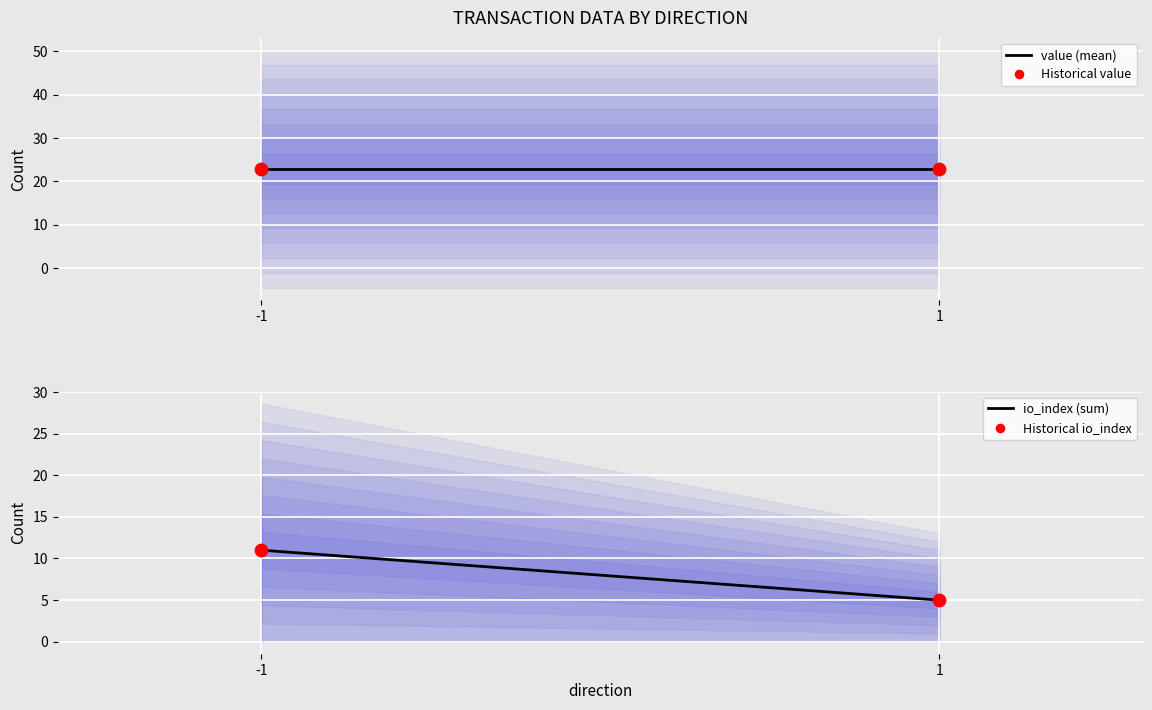

Which series contains the highest Y value?

value (mean)